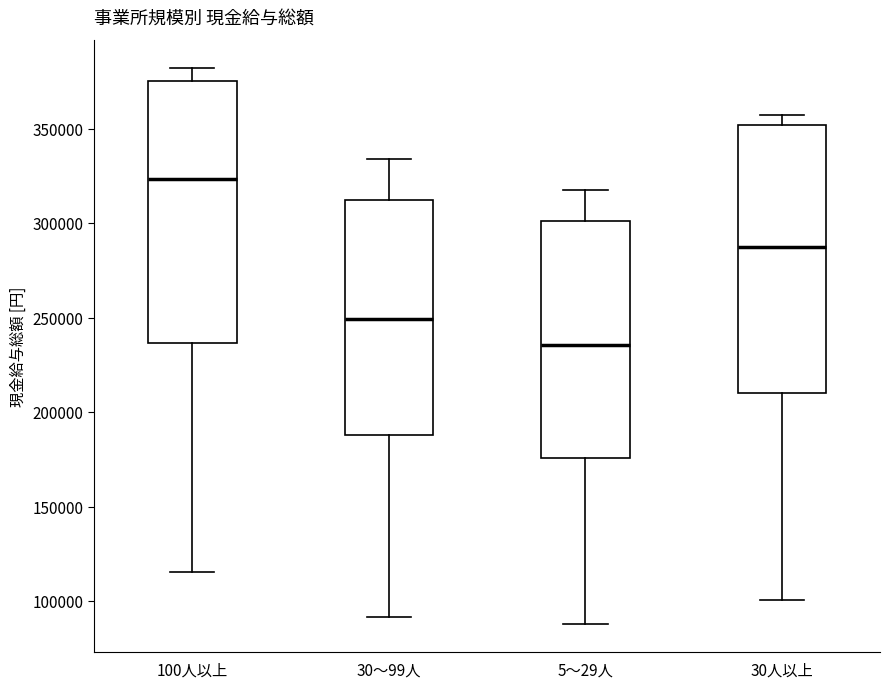

Where is the upper edge of the box for 30人以上 on the y-axis? The values are not printed on the chart, so give them approximately, as read against the axis.

350000